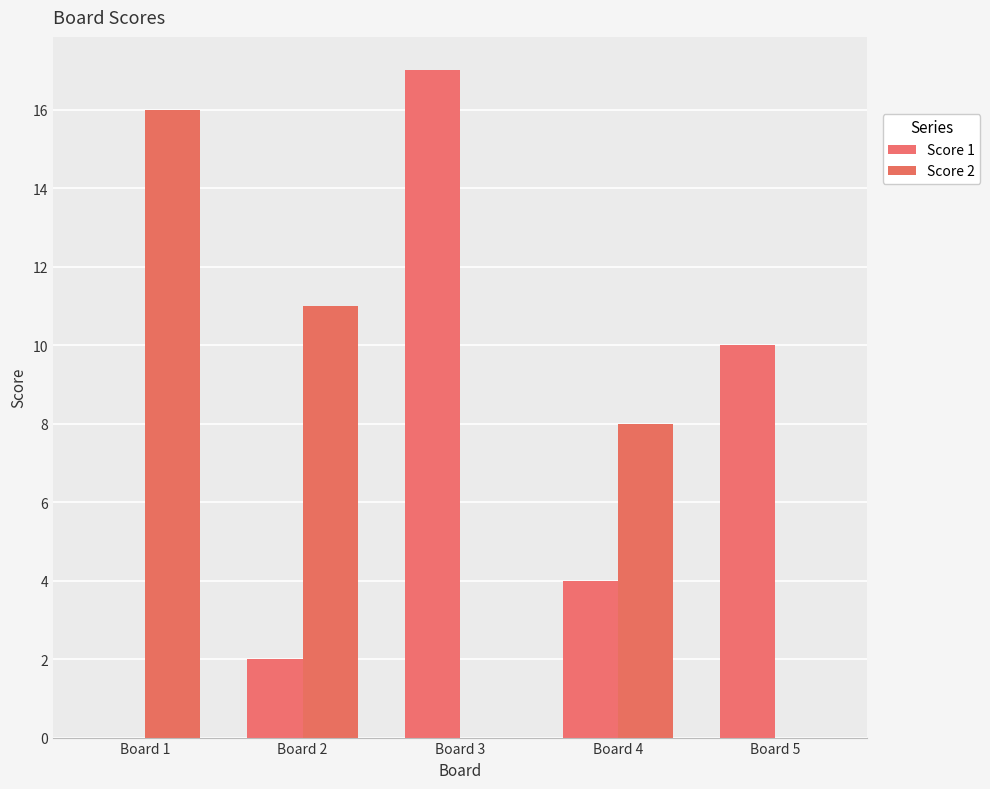

What is the approximate value of Score 1 at Board 5, to the nearest 5?

10